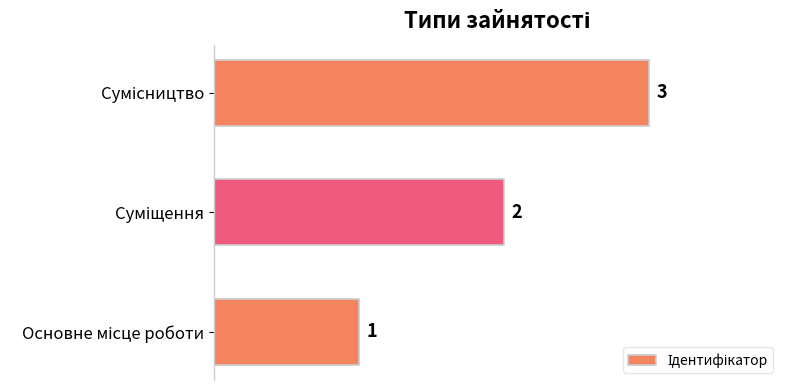

How many values are between 1 and 3?

3